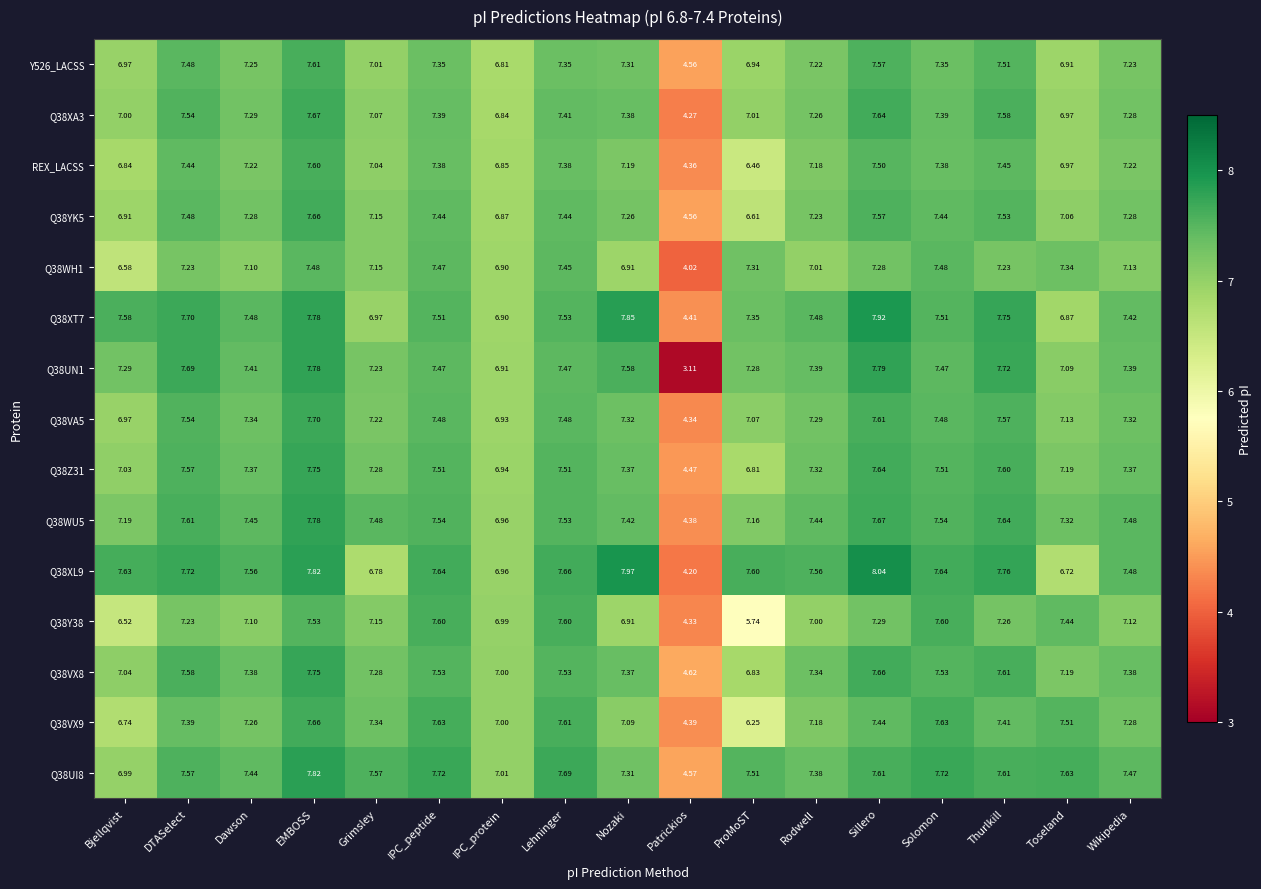

Which category has the lowest value across all series?

Patrickios